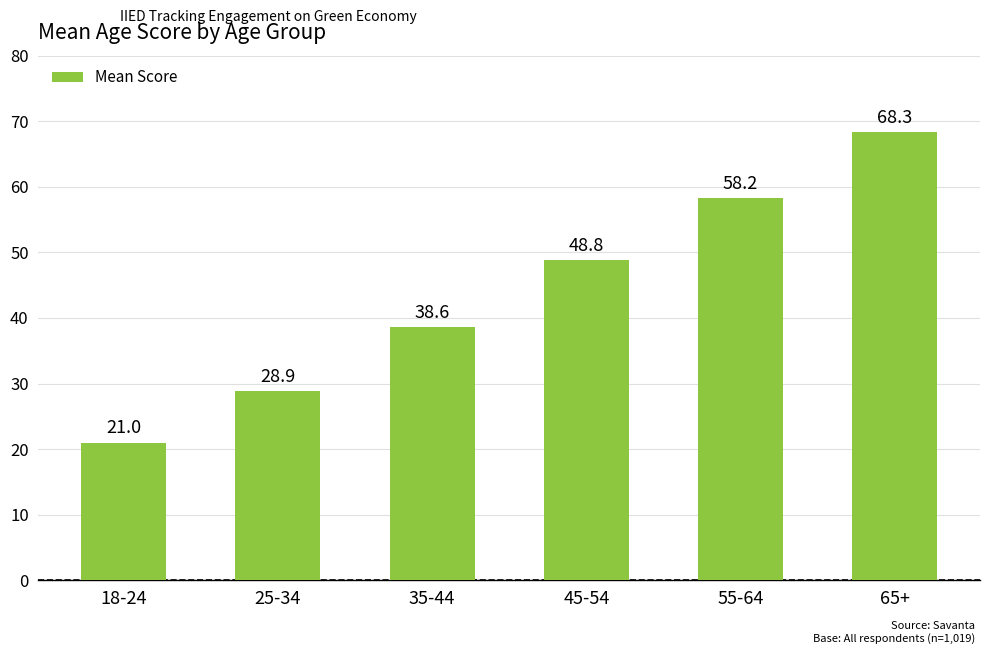

What is the label of the 6th bar from the left?

65+